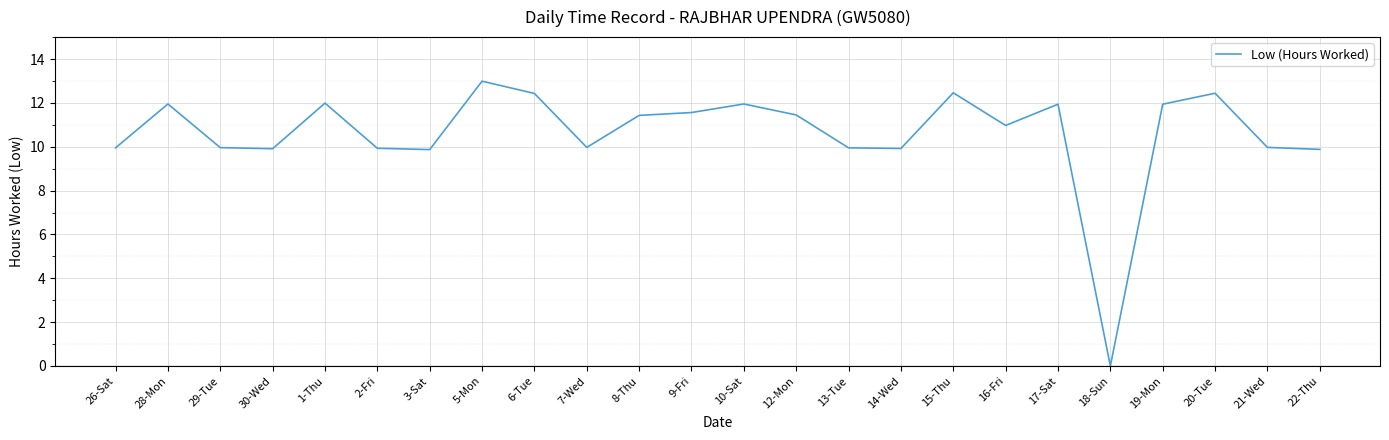

What position from the left is 1-Thu?

5